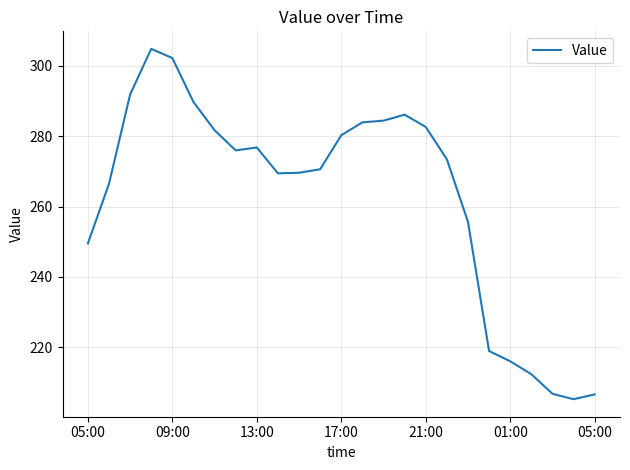

What is the greatest value displayed?

304.8